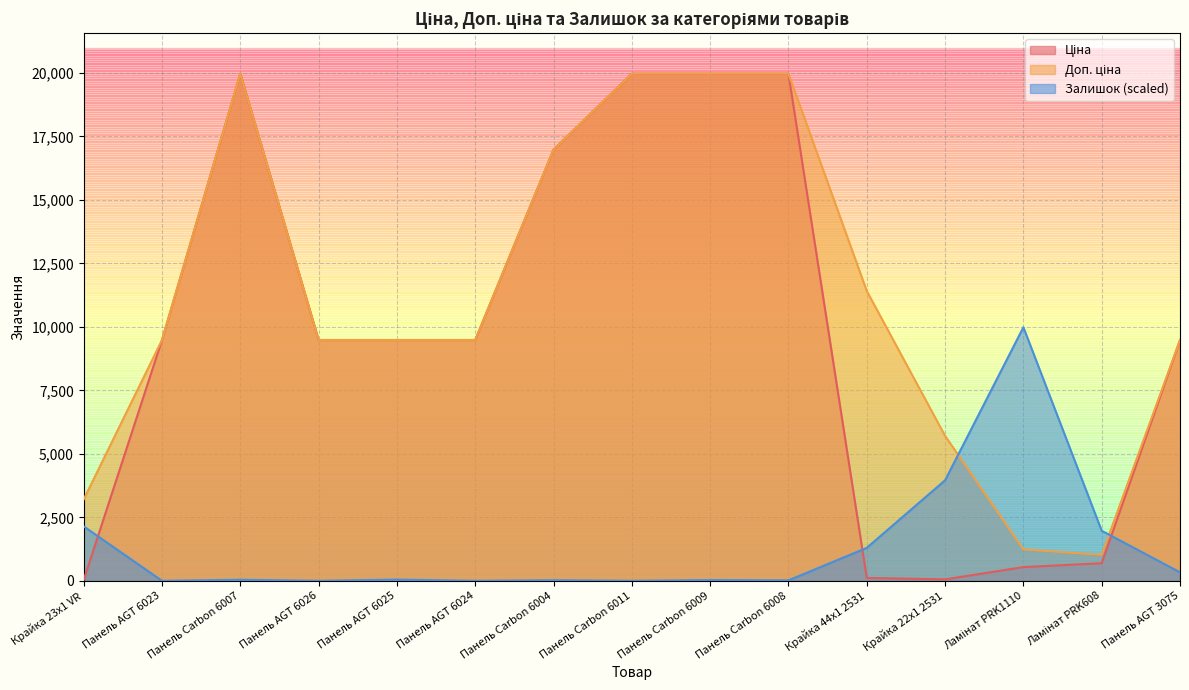

What is the label of the 12th point from the left?

Крайка 22x1 2531